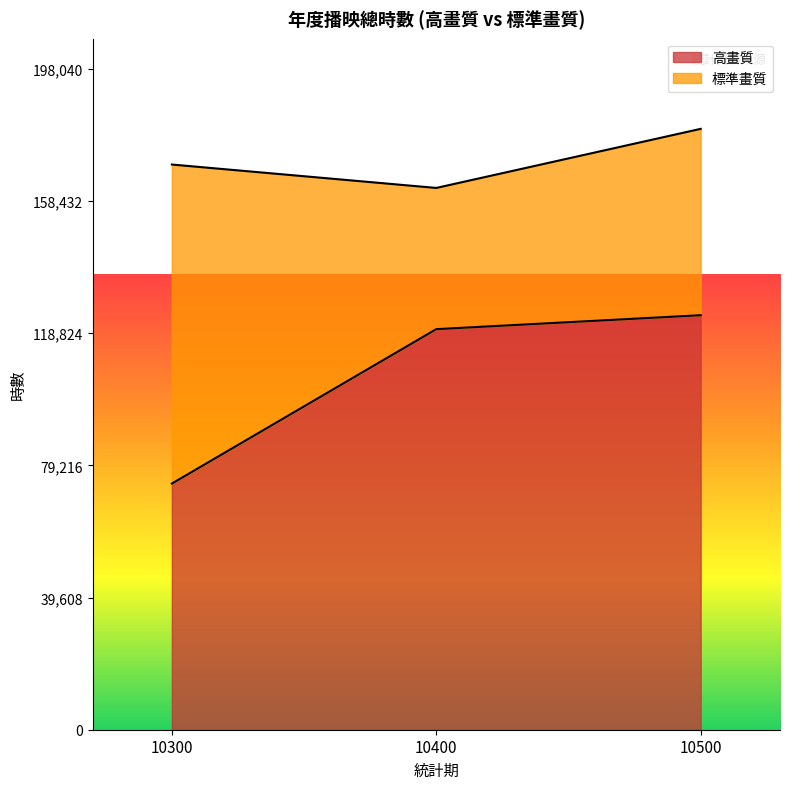

At which category does the chart reach its minimum across all series?

10300